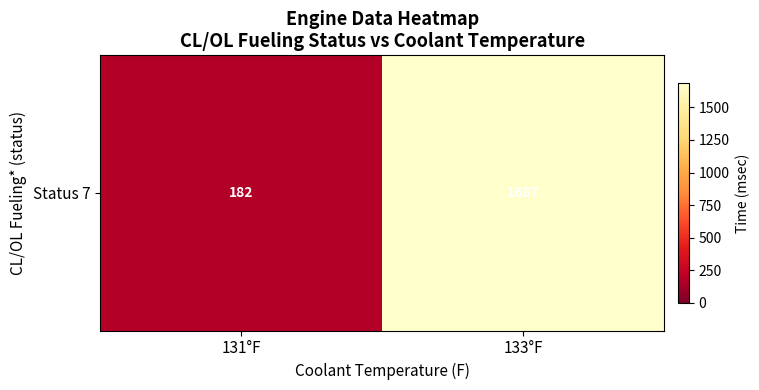

How many values are below 1687?

1